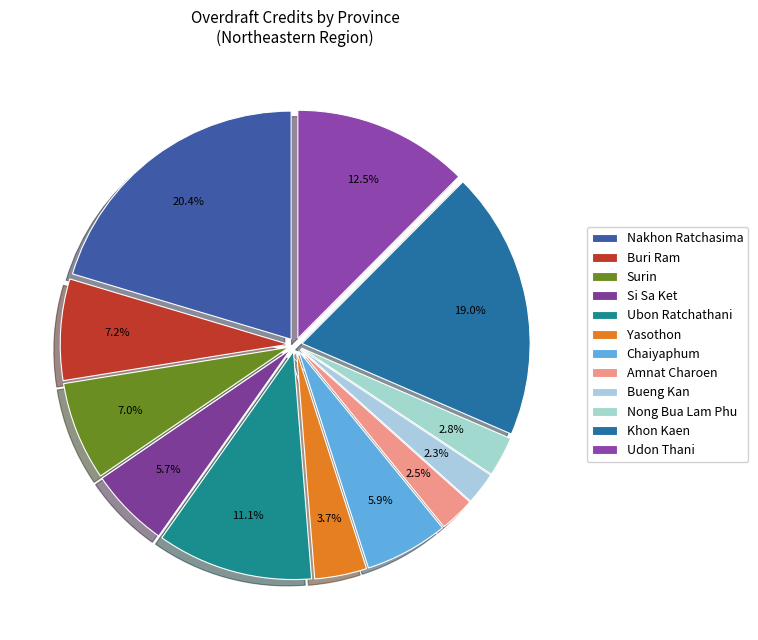

To the nearest percent, what percentage of the pie is Surin?

7%